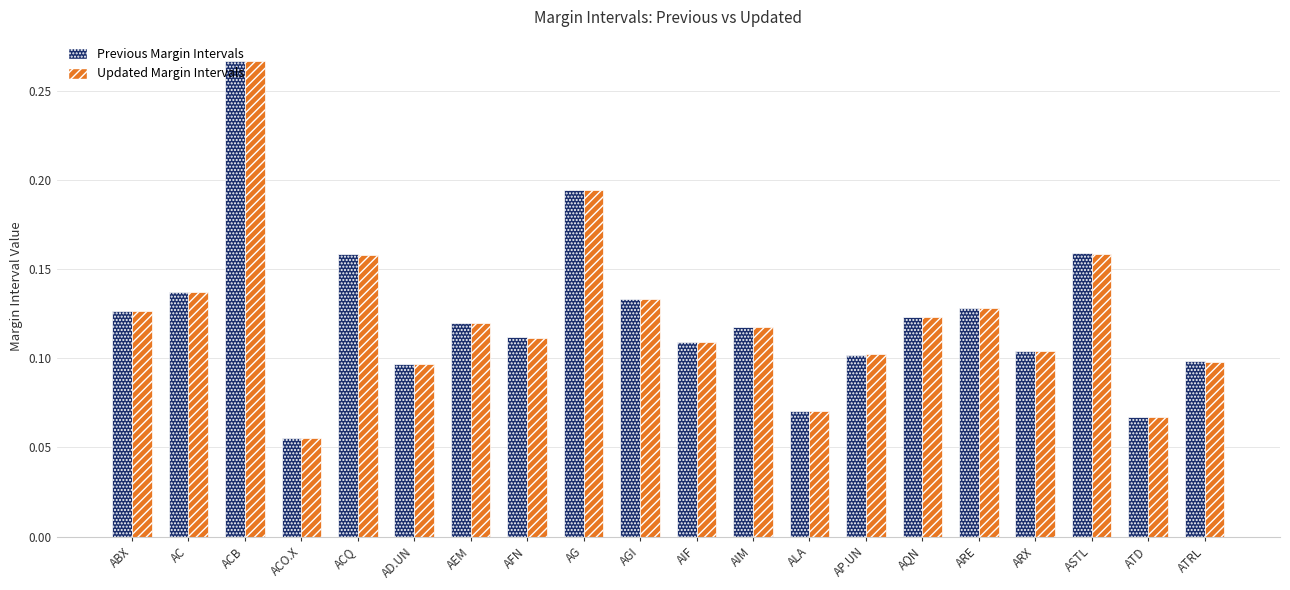

Is the value of Previous Margin Intervals at ALA greater than the value of Updated Margin Intervals at ACQ?

No